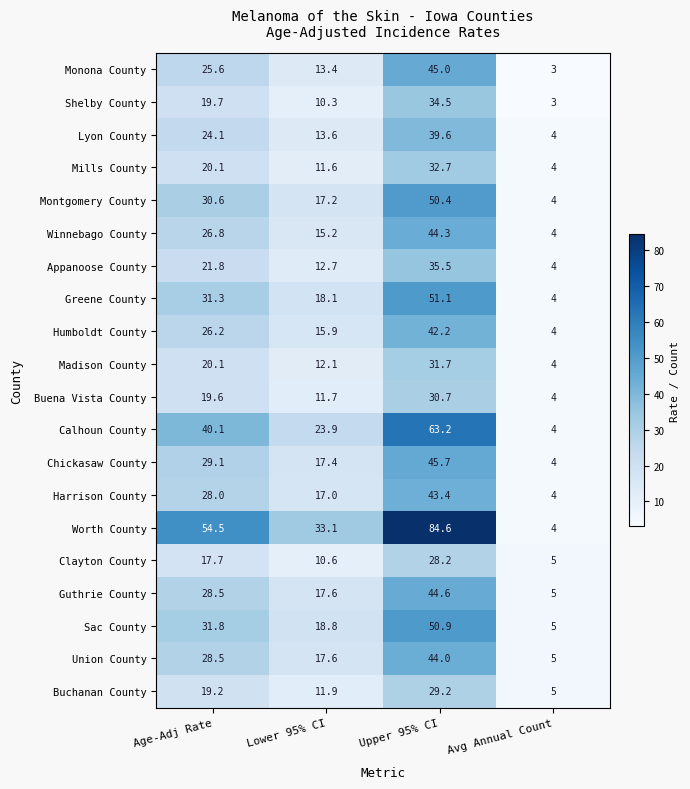

Which series has the largest total across all categories?

Worth County